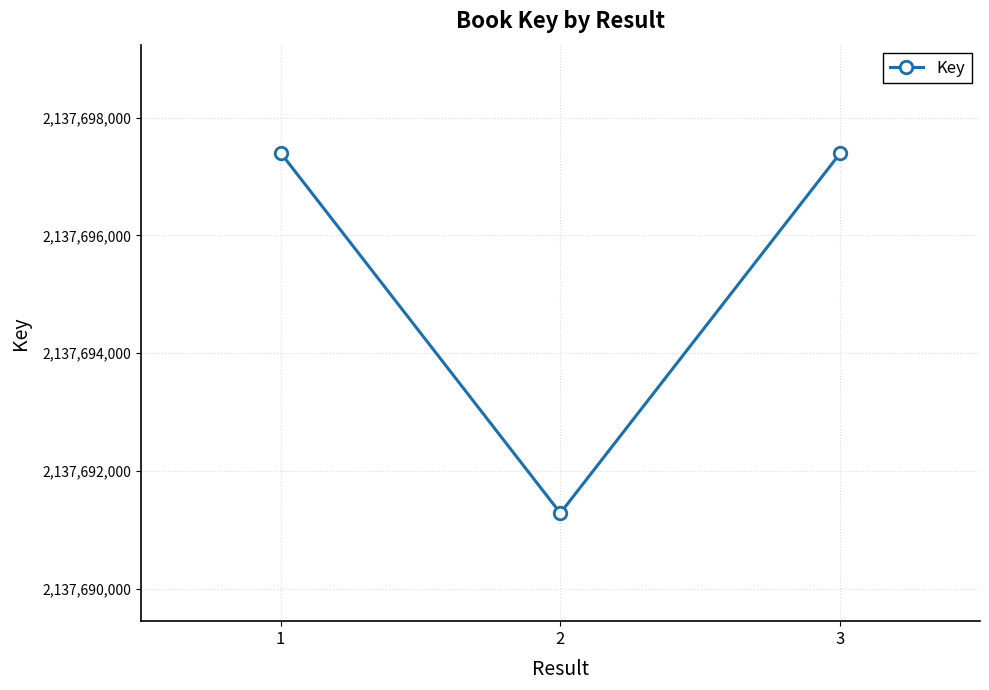

What is the greatest value displayed?

2137697406